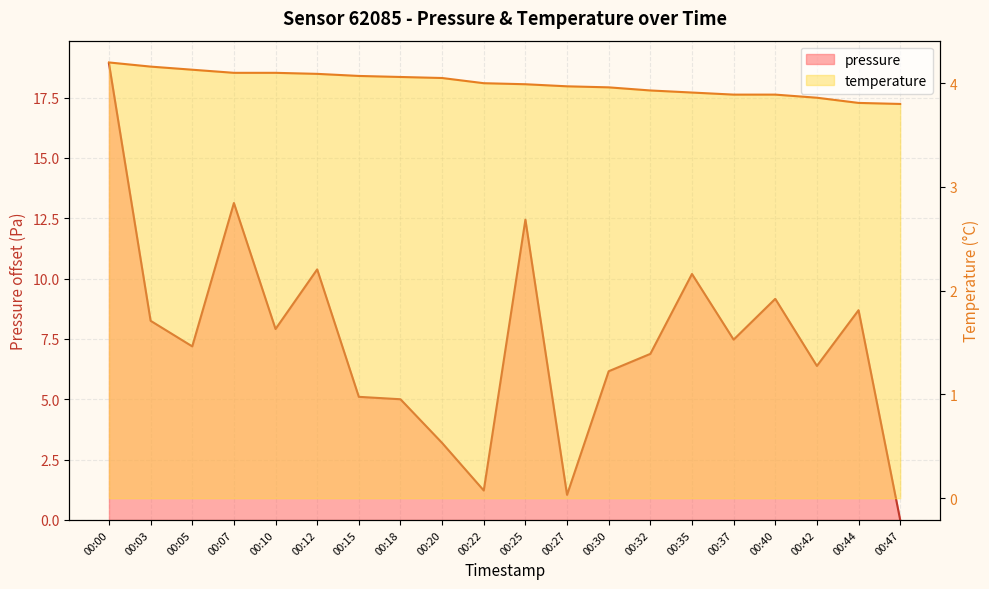

What is the sum of the pressure values at 00:15 and 00:03?

13.4